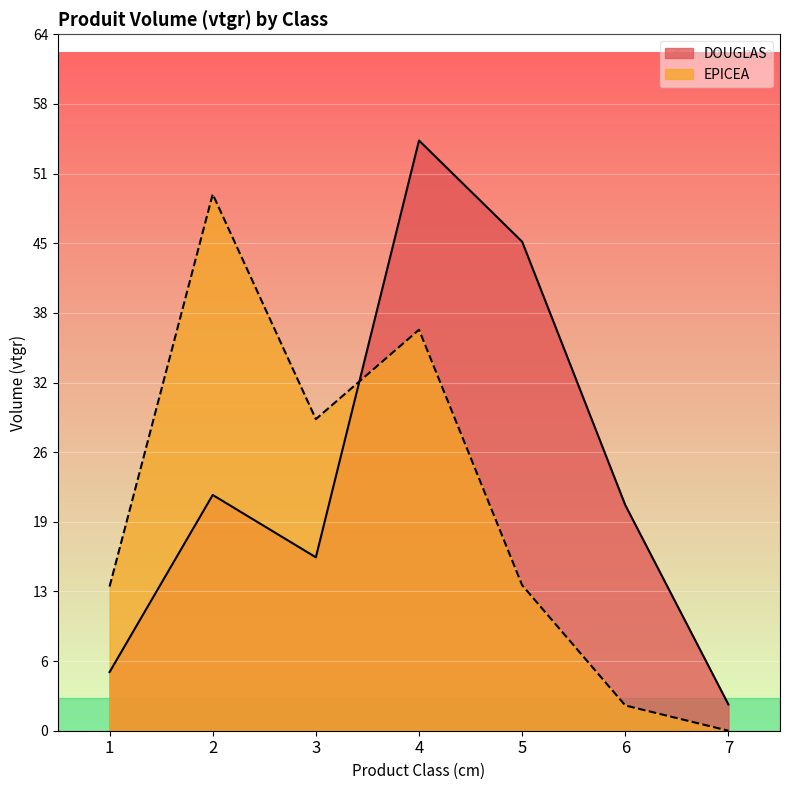

Between 2 and 1, which is larger?

2